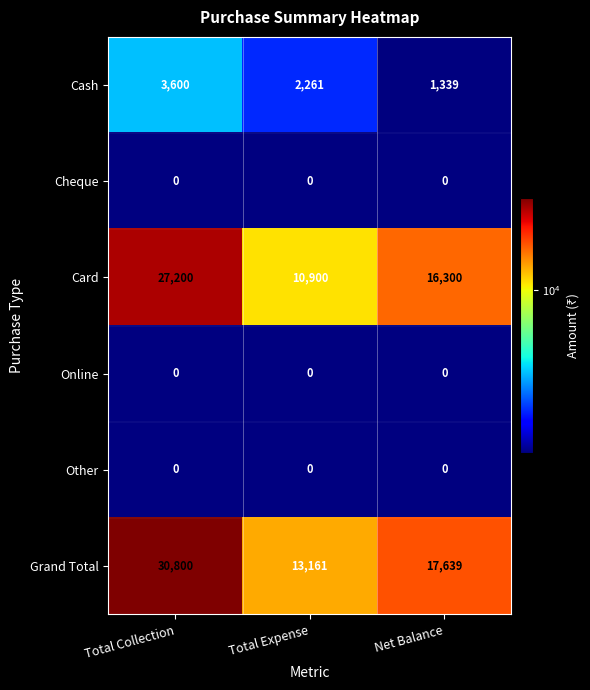

At which category is the sum across all series the highest?

Total Collection